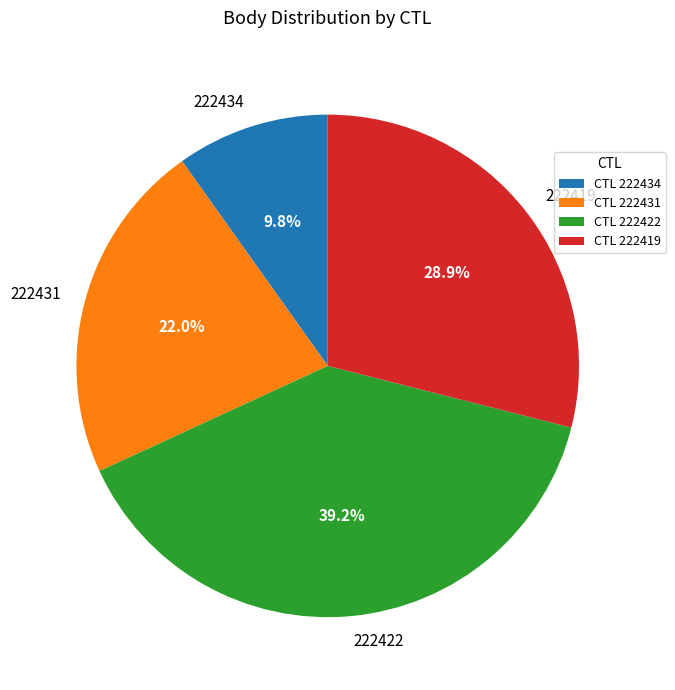

Which has a higher value, 222434 or 222419?

222419